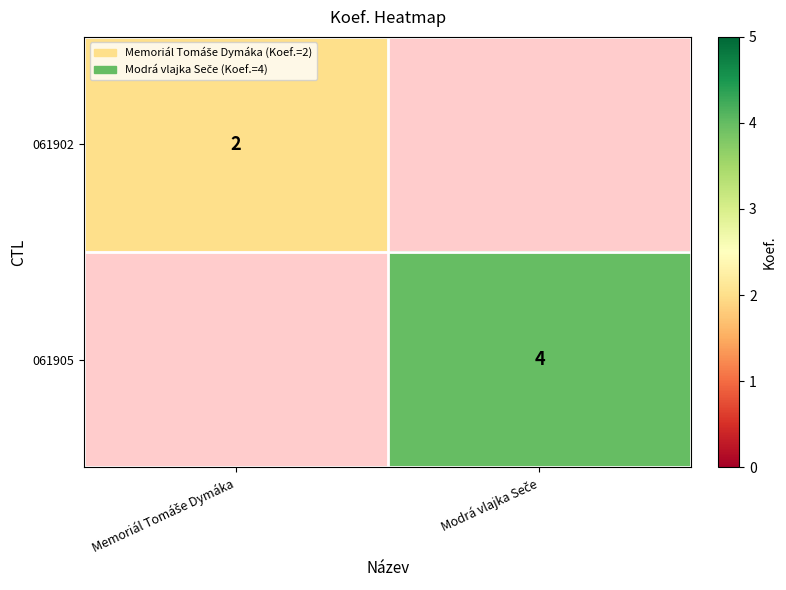

Which label corresponds to the largest value in the chart?

Modrá vlajka Seče